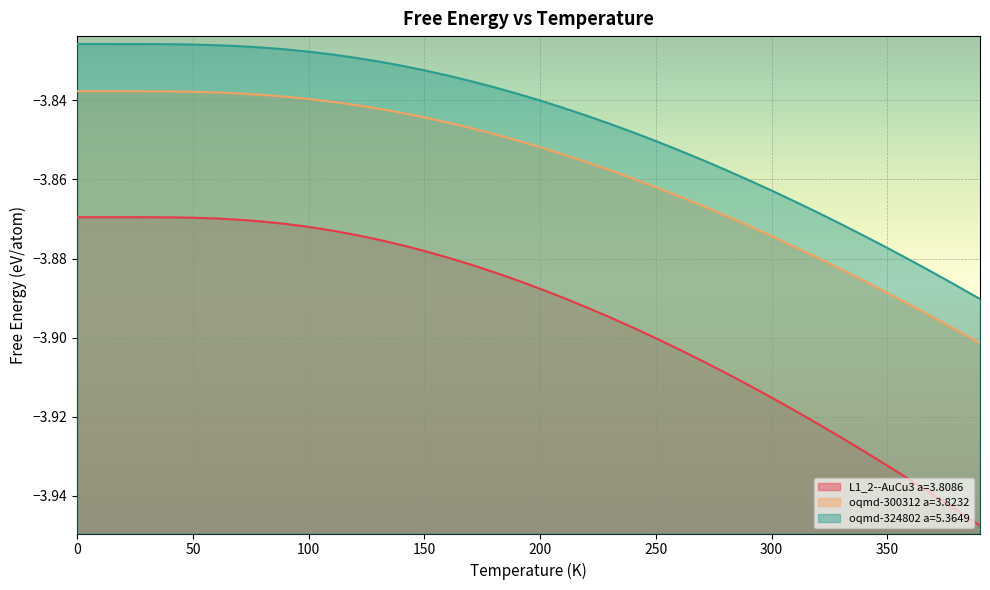

Is it true that L1_2--AuCu3 a=3.8086 equals -3.9 at 320?

True